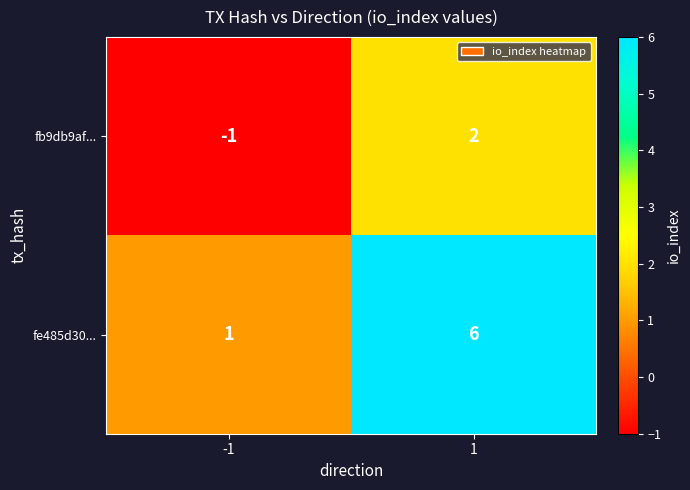

List the series in order of their peak value, lowest first.

fb9db9af..., fe485d30...